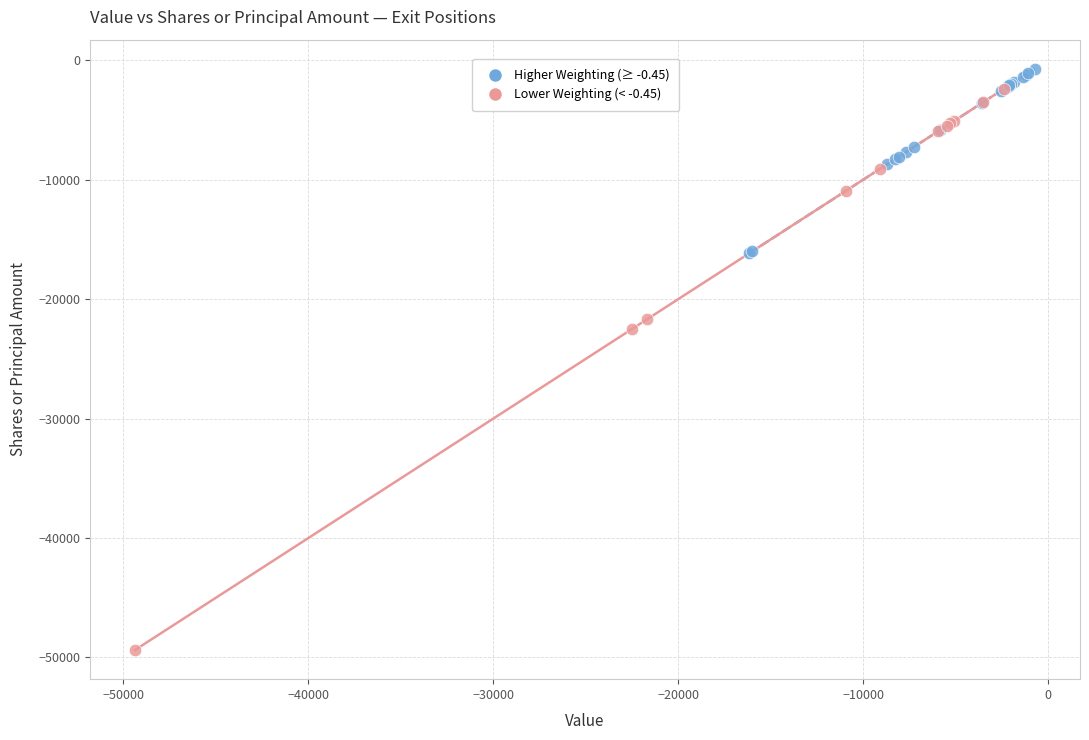

Which series has the widest spread of Y values?

Lower Weighting (< -0.45)